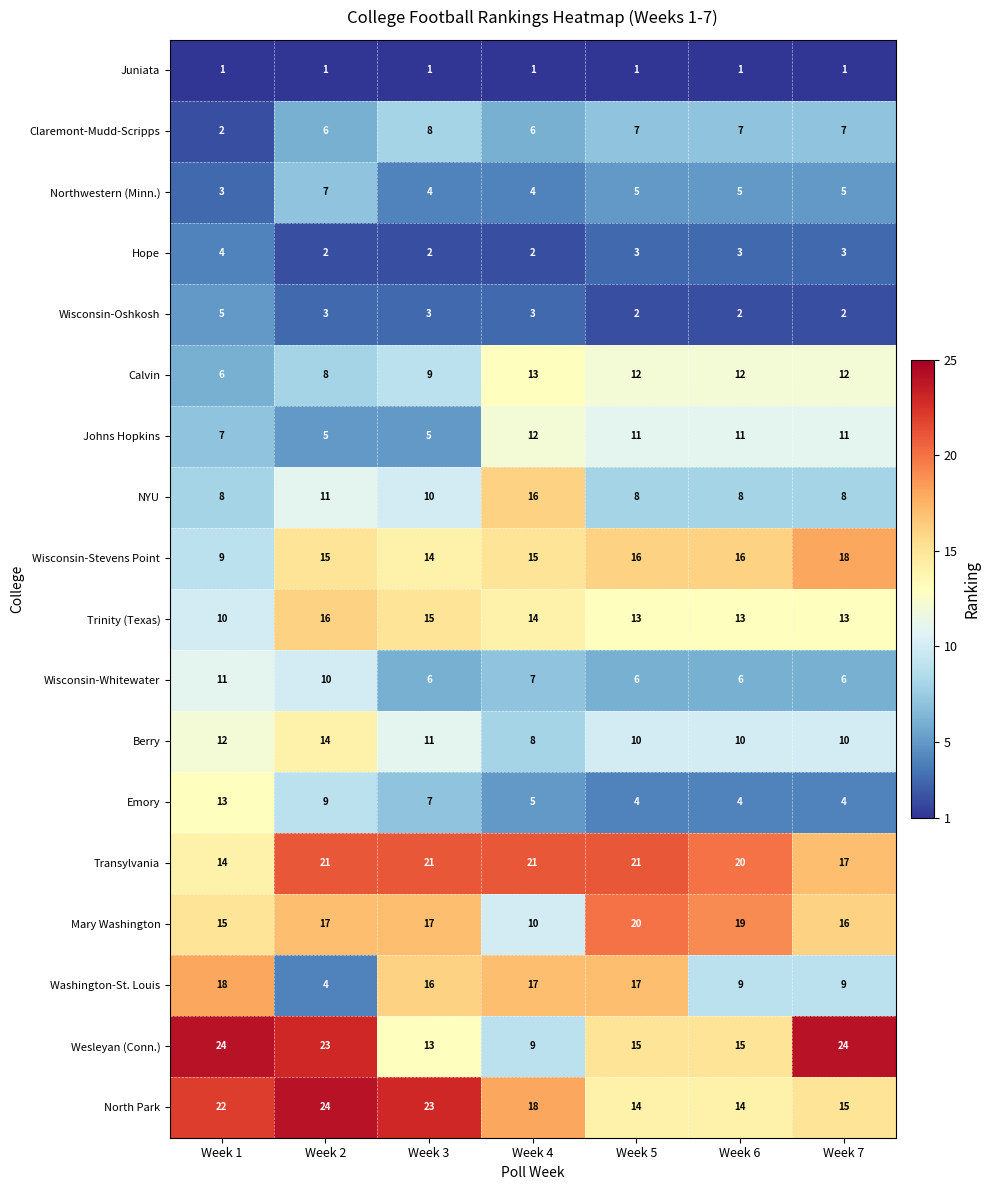

What is the sum of the Wisconsin-Stevens Point values at Week 5 and Week 6?

32